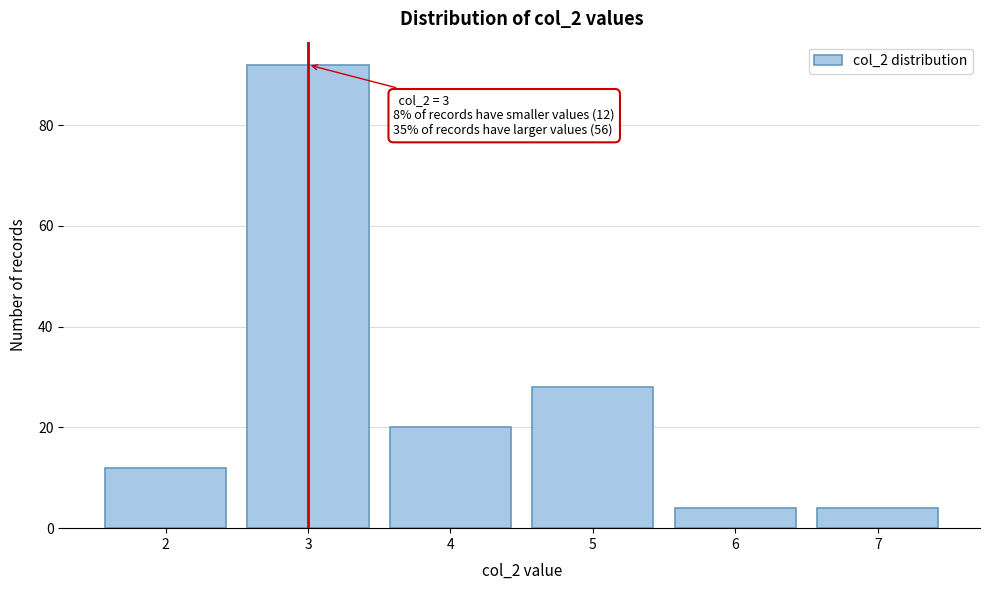

Which range on the x-axis has the tallest bar?

2.5 to 3.5